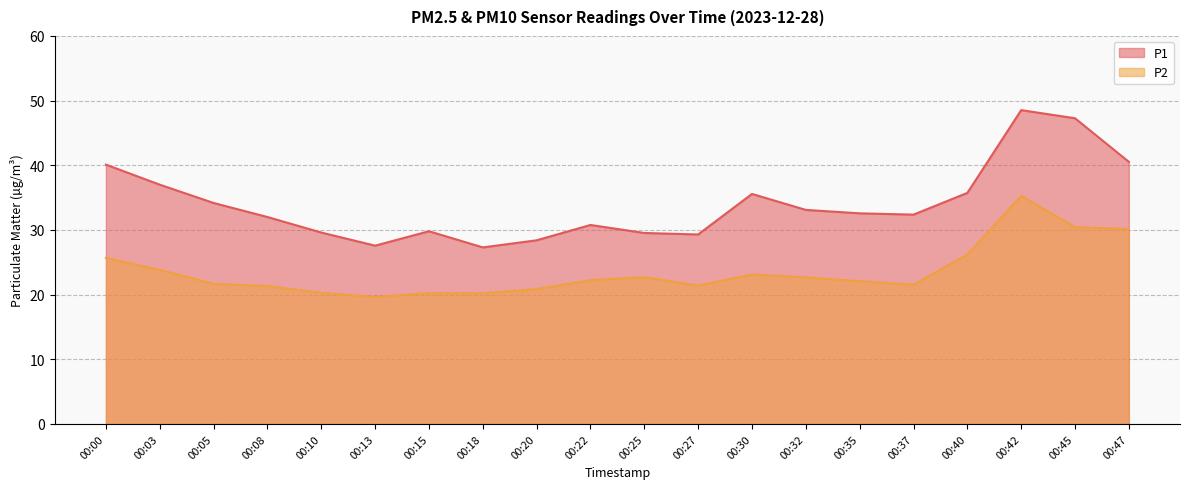

What is the difference between the P1 values at 00:45 and 00:18?

20.0